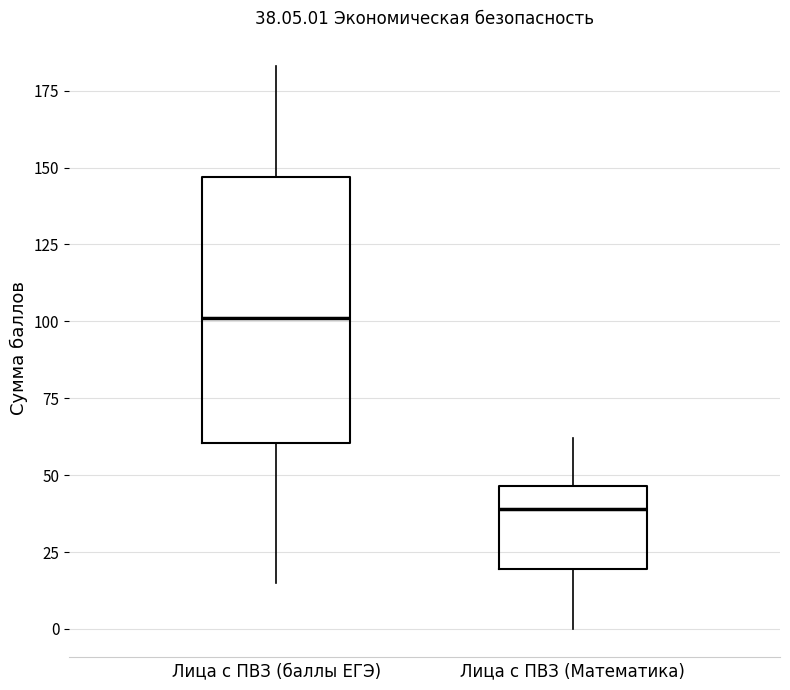

Which box has the lowest median line?

Лица с ПВЗ (Математика)